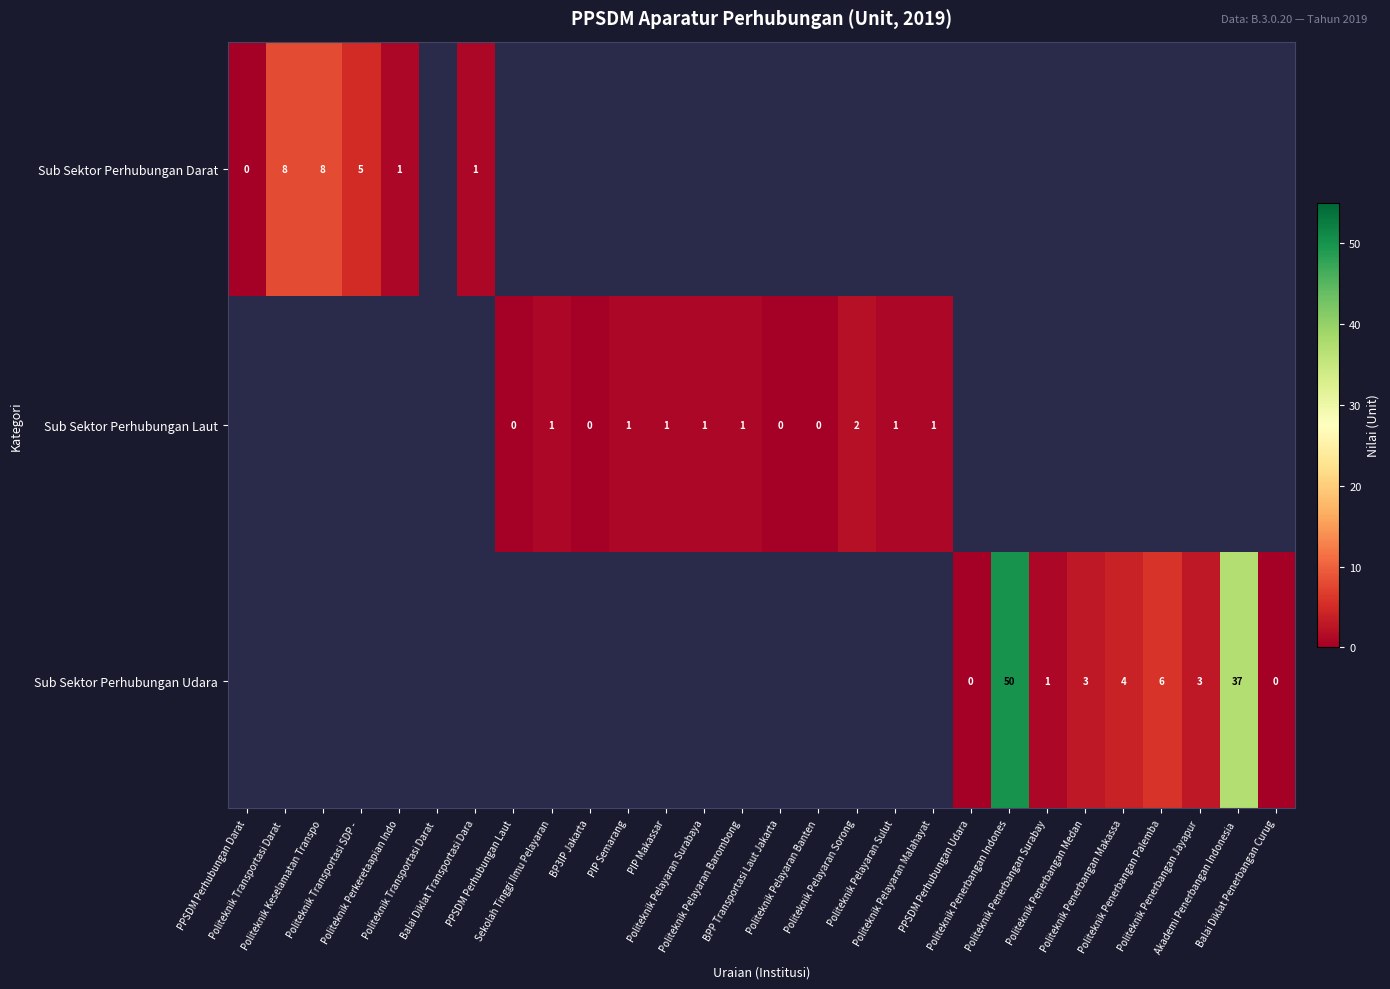

Which category has the lowest value in the Sub Sektor Perhubungan Darat series?

PPSDM Perhubungan Darat